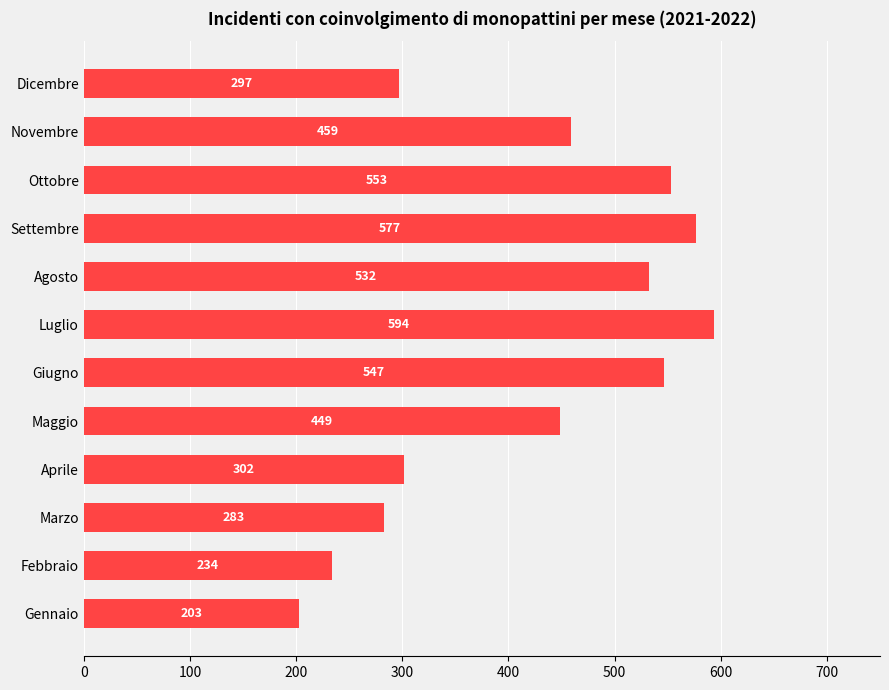

Reading bottom to top, extract all data points from this chart.

203	234	283	302	449	547	594	532	577	553	459	297